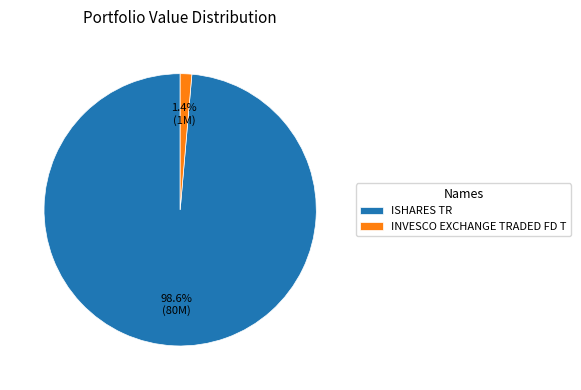

Rank the categories by value from lowest to highest.

INVESCO EXCHANGE TRADED FD T, ISHARES TR